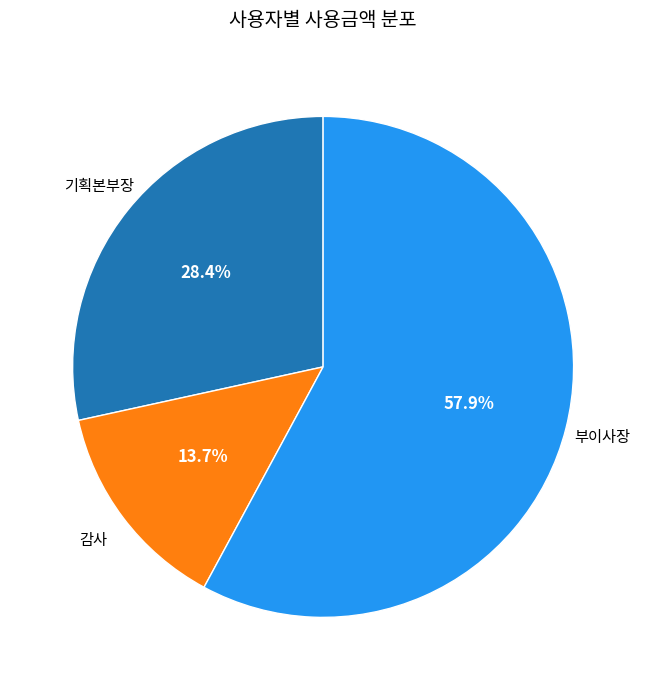

Is there a majority slice in this chart?

Yes